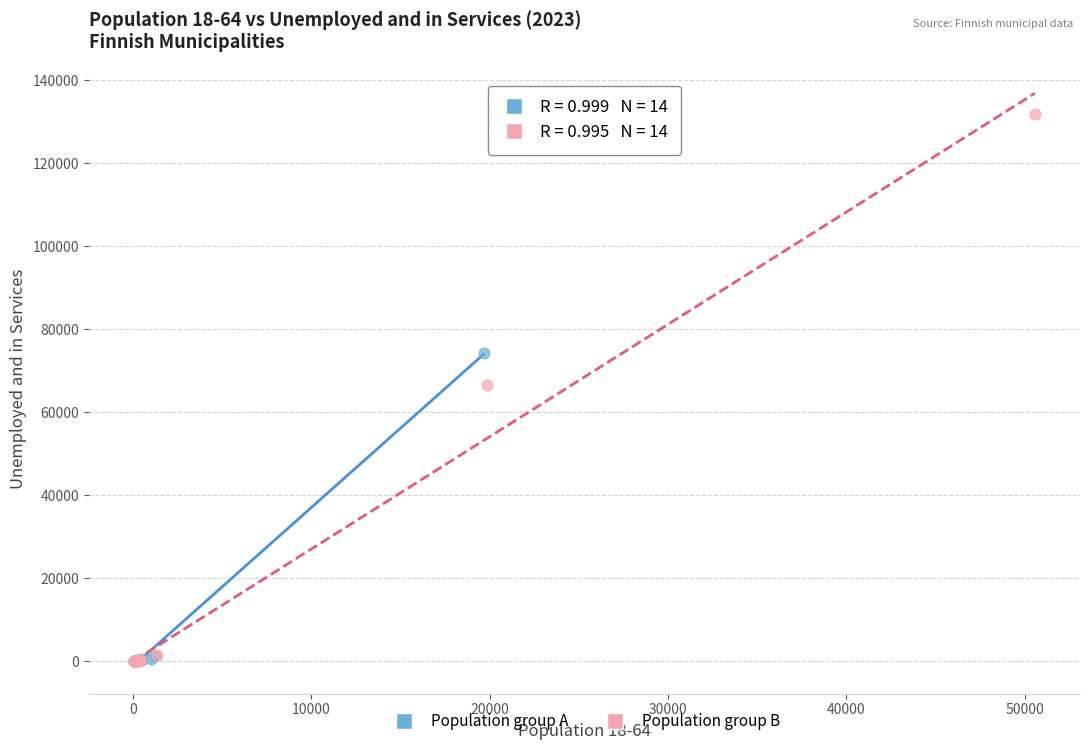

Which series contains the highest Y value?

Population group B